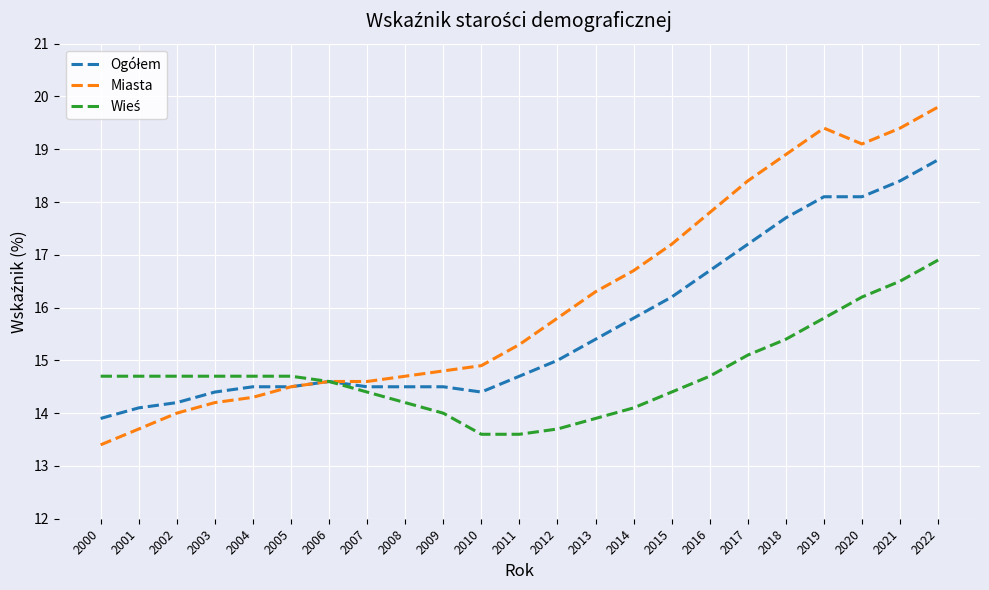

What is the approximate value of Miasta at 2019?

19.4